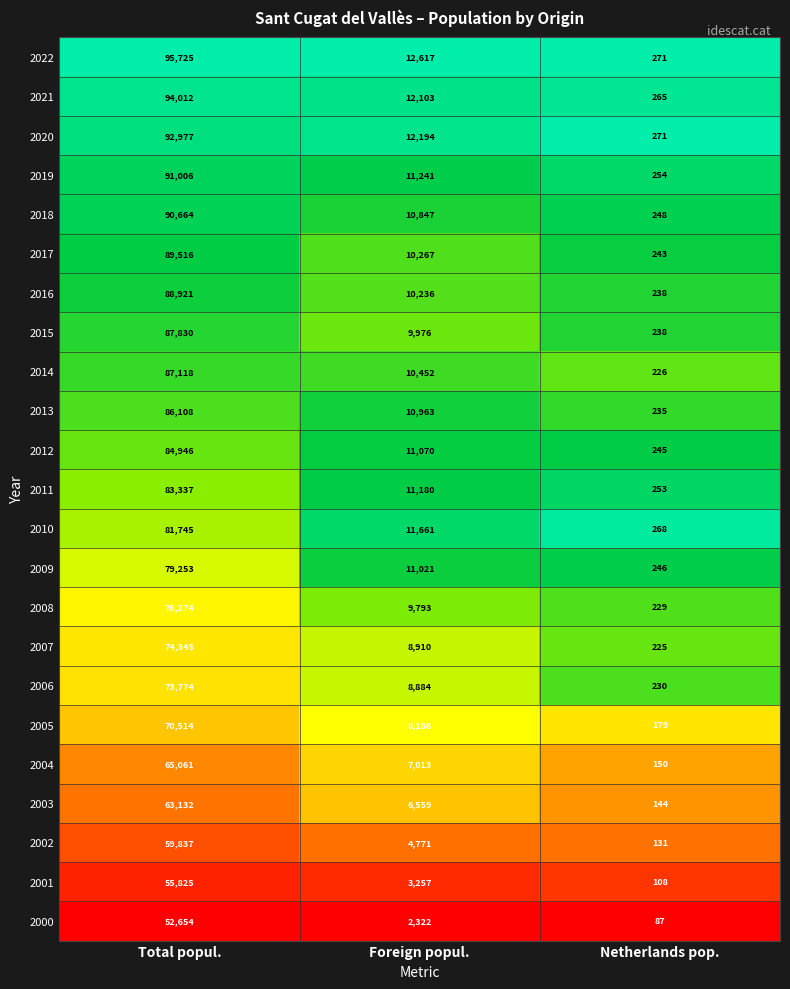

Rank the categories by 2011 value from lowest to highest.

Netherlands pop., Foreign popul., Total popul.